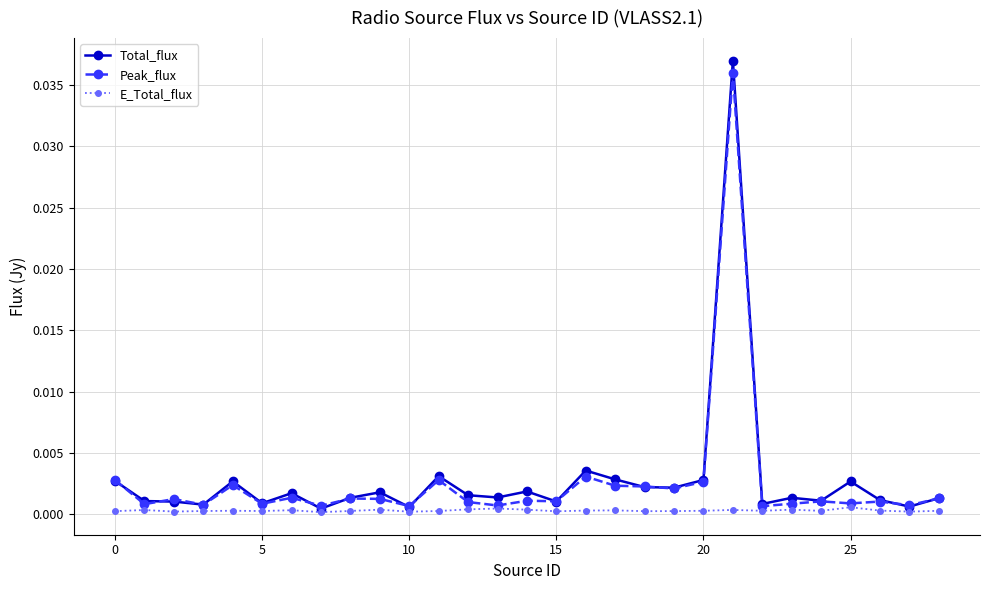

True or false: Peak_flux has more than 2 points higher than both neighbors.

True